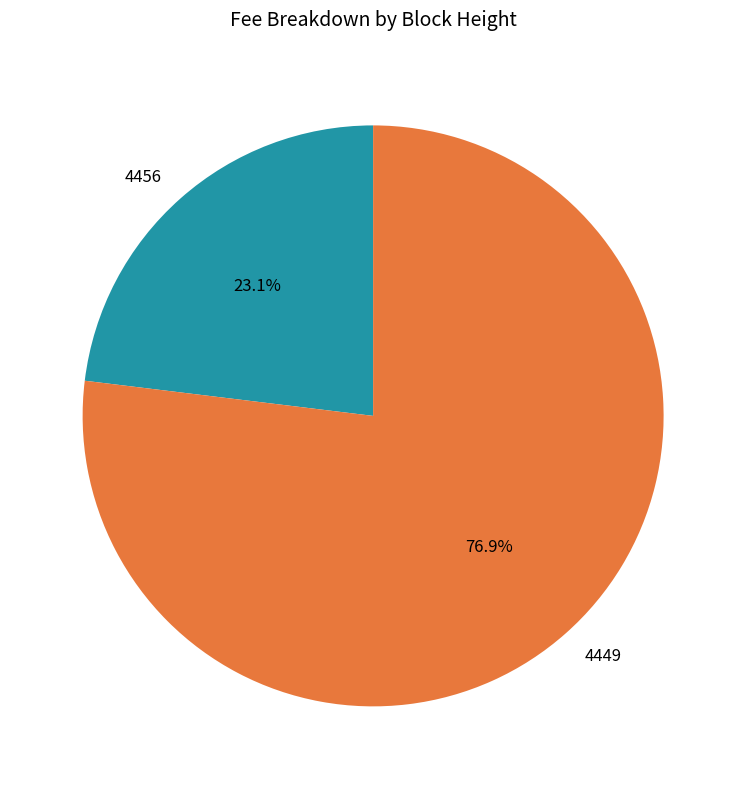

Does 4456 represent more than half of the total?

No